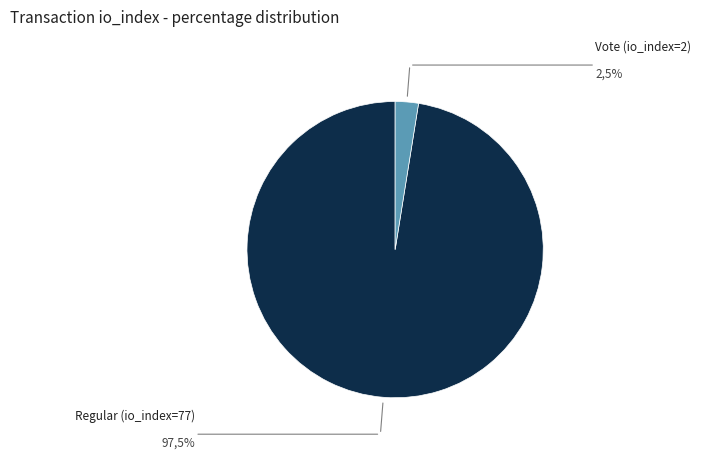

Does any single category account for the majority?

Yes